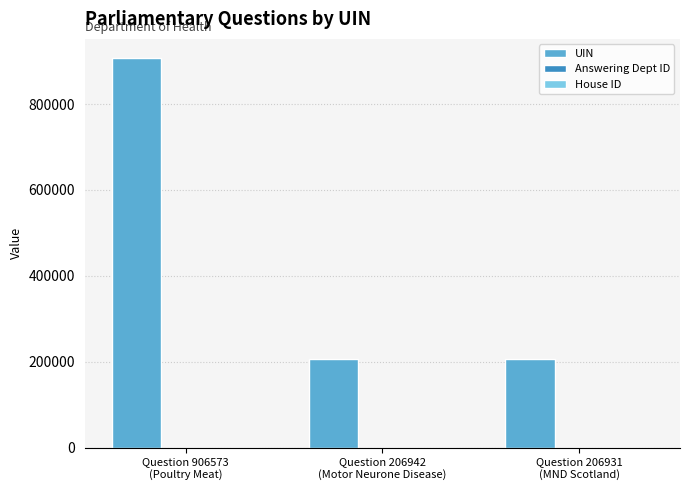

What is the maximum value shown in the chart?

906573